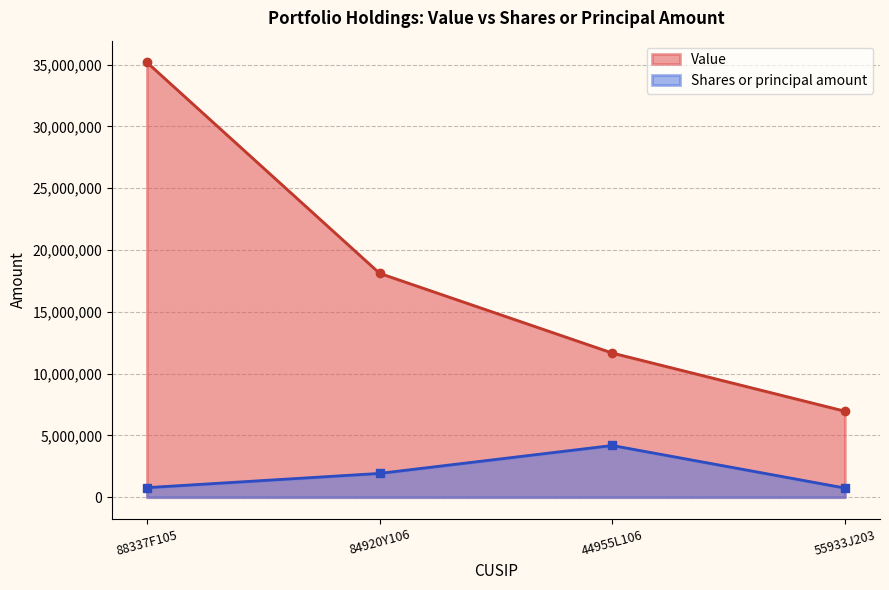

List the series in order of their peak value, highest first.

Value, Shares or principal amount